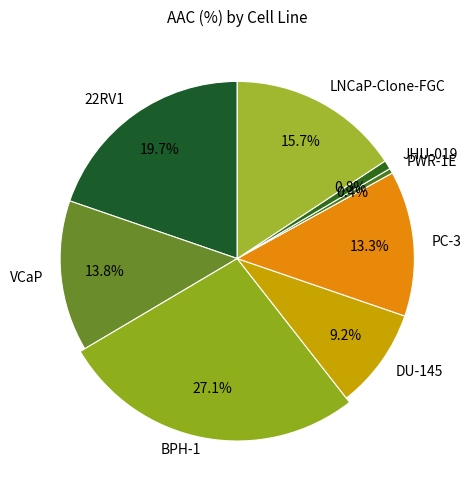

How many segments does this pie chart have?

8